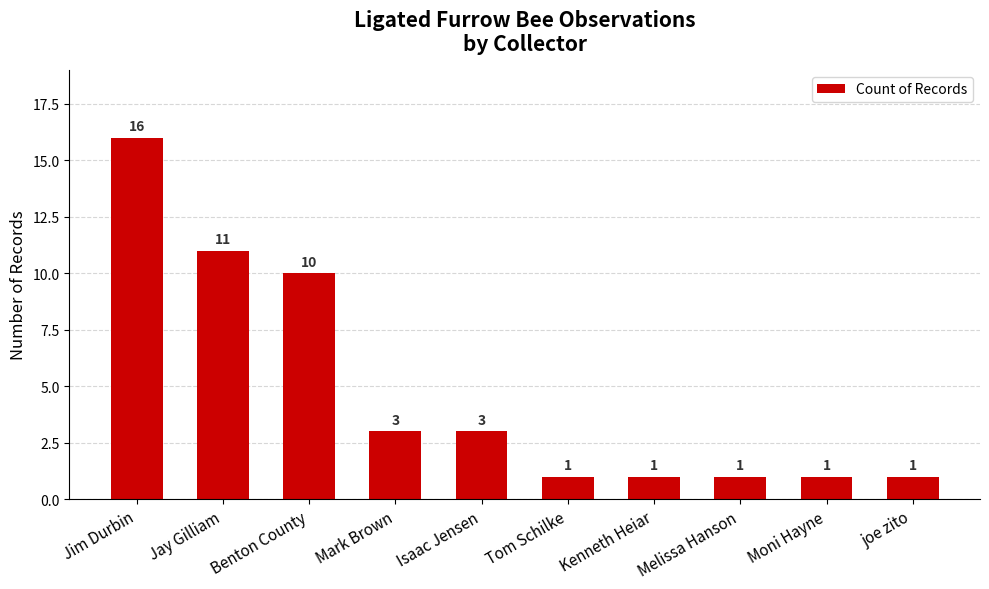

Which has a higher value, Jim Durbin or Jay Gilliam?

Jim Durbin